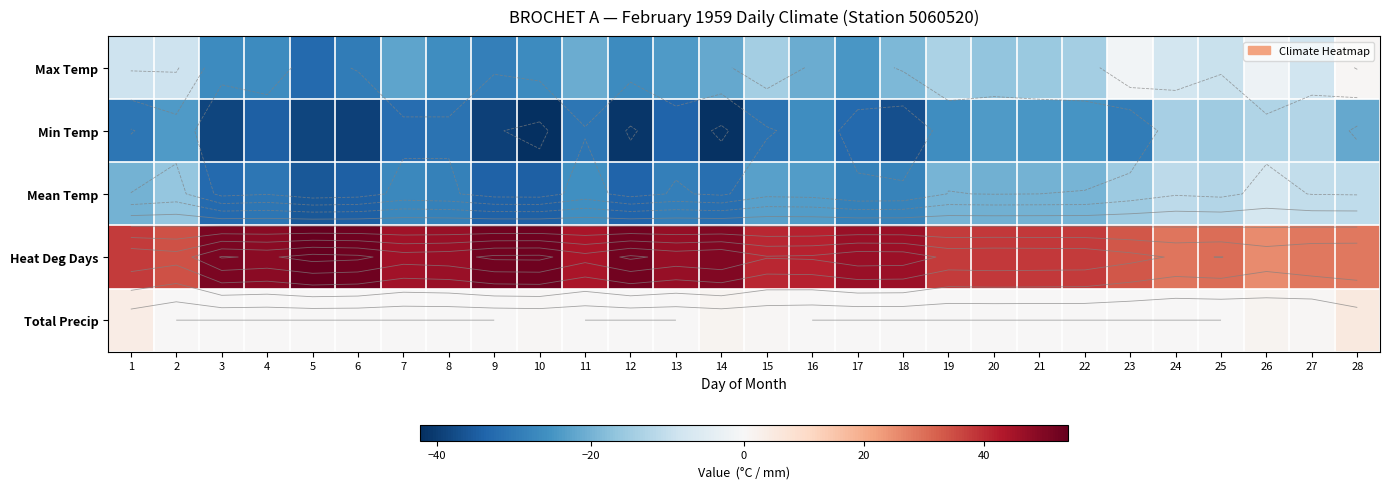

Between 19 and 9, which is larger?

19